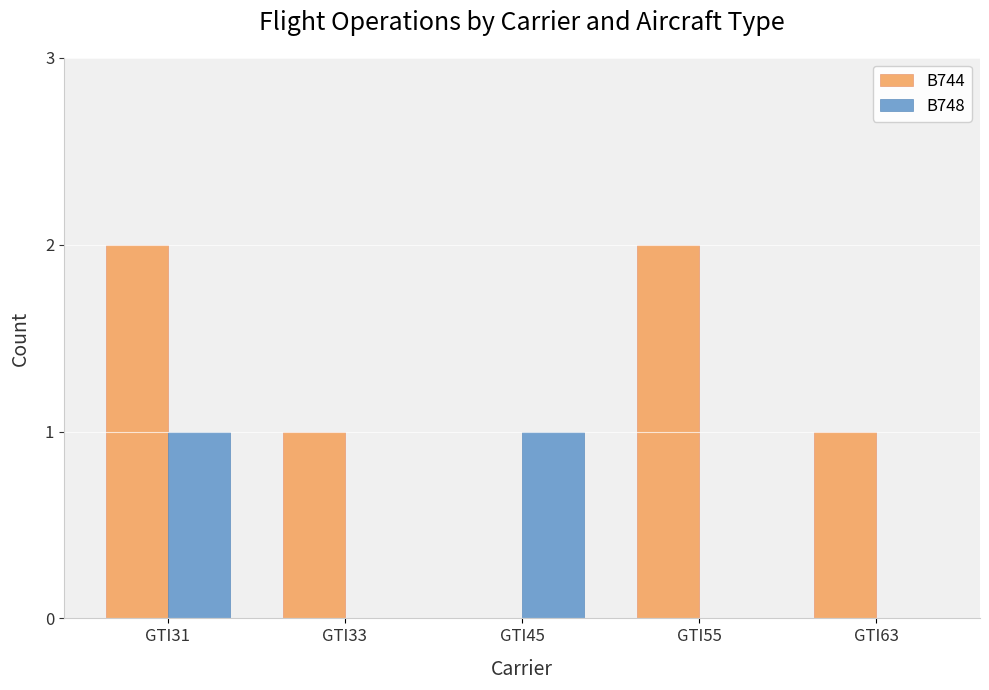

Between GTI45 and GTI55, which series saw the biggest shift?

B744